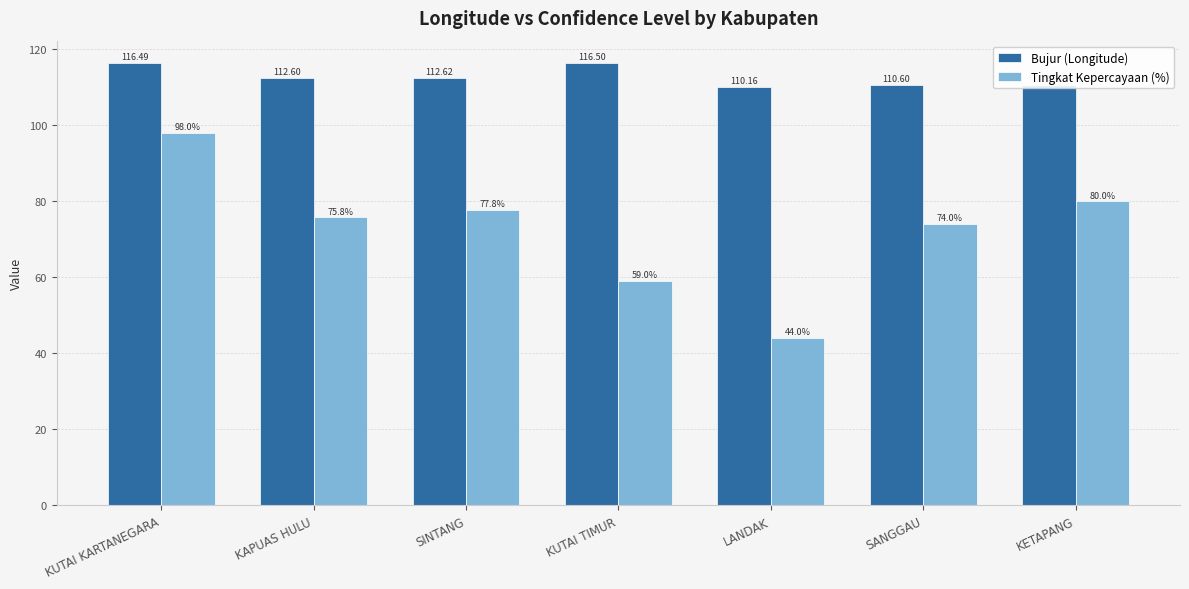

At how many categories does at least one series exceed 54?

7